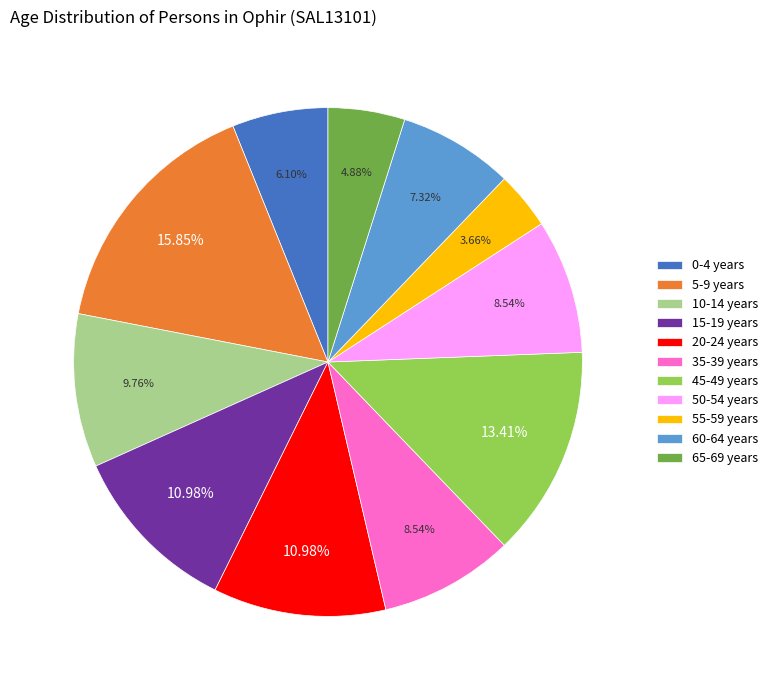

Is there any slice that represents more than half of the pie?

No